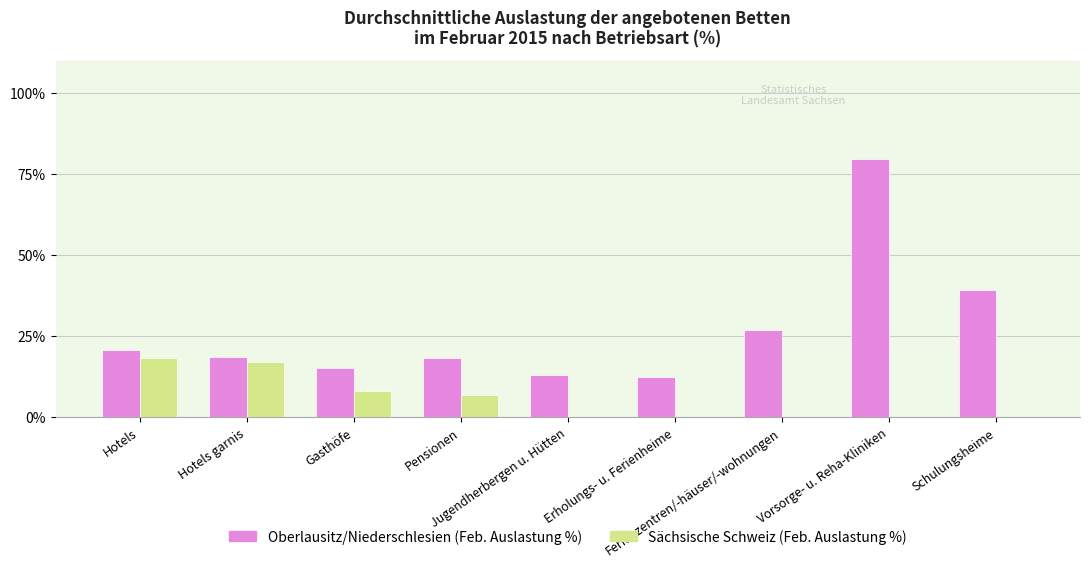

What is the maximum value shown in the chart?

79.7